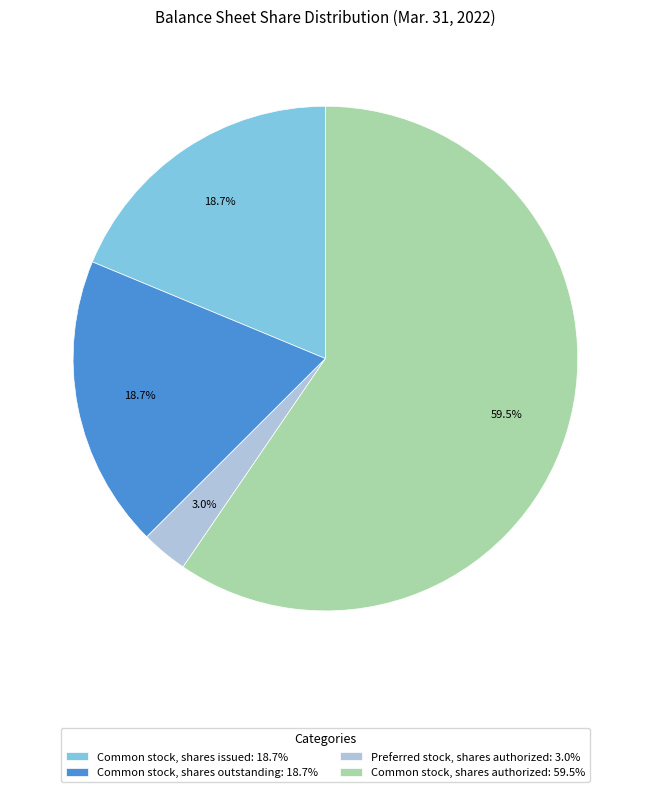

Count the number of slices in the pie.

4